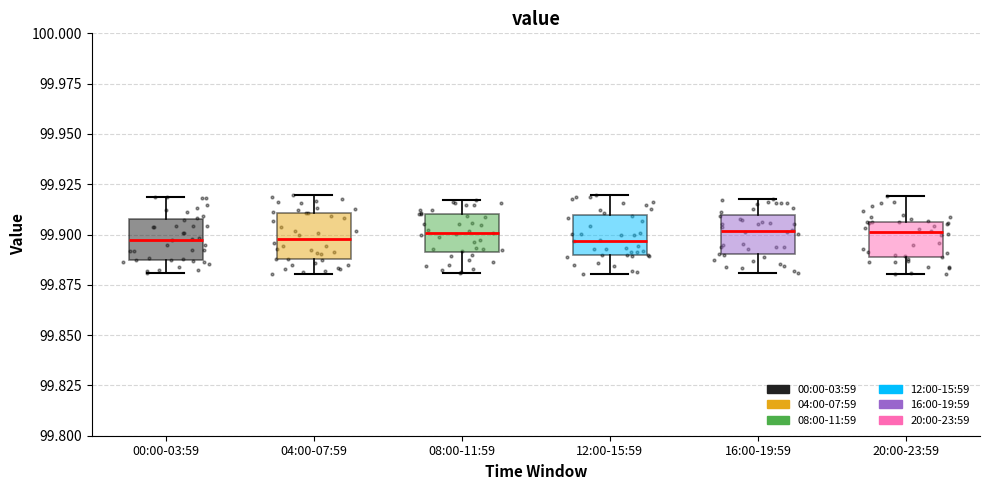

Reading left to right, transcribe this box plot: for each box, give where its median line is, the range the box spans, and where its two whiskers end, as read against the y-axis. The values are not printed on the chart, so give them approximately, as read against the axis.

00:00-03:59: median 99.895, box 99.885 to 99.910, whiskers 99.880 to 99.920
04:00-07:59: median 99.900, box 99.890 to 99.910, whiskers 99.880 to 99.920
08:00-11:59: median 99.900, box 99.890 to 99.910, whiskers 99.880 to 99.915
12:00-15:59: median 99.895, box 99.890 to 99.910, whiskers 99.880 to 99.920
16:00-19:59: median 99.900, box 99.890 to 99.910, whiskers 99.880 to 99.915
20:00-23:59: median 99.900, box 99.890 to 99.905, whiskers 99.880 to 99.920